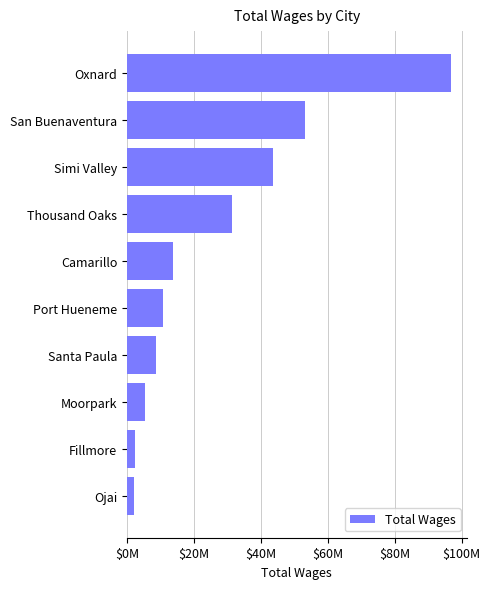

Does the chart contain any negative values?

No